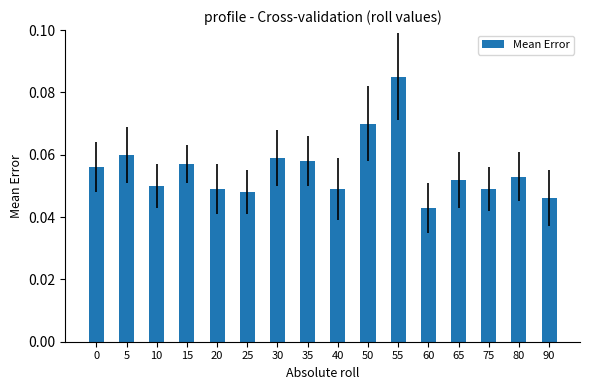

Count the number of data series in this chart.

1